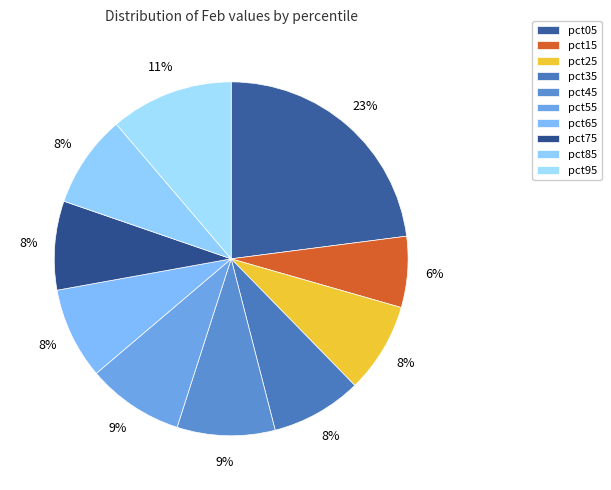

Which slice is the smallest?

pct15